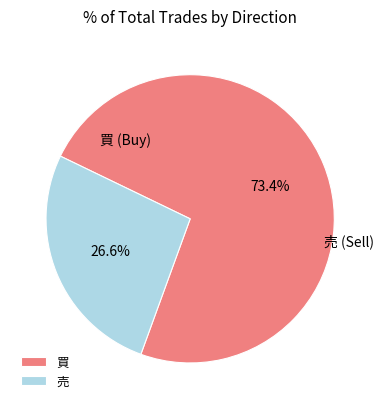

Between 買 and 売, which is larger?

買